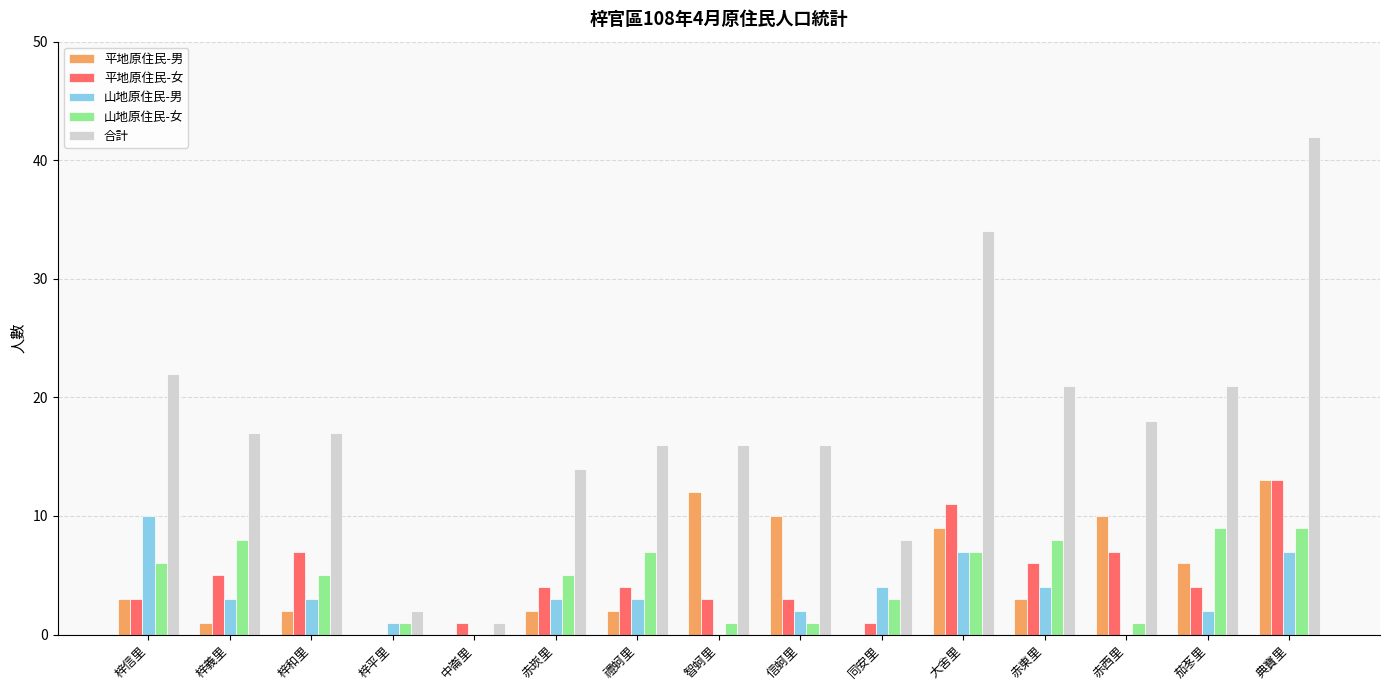

Are the bars grouped side by side (vs. stacked)?

Yes